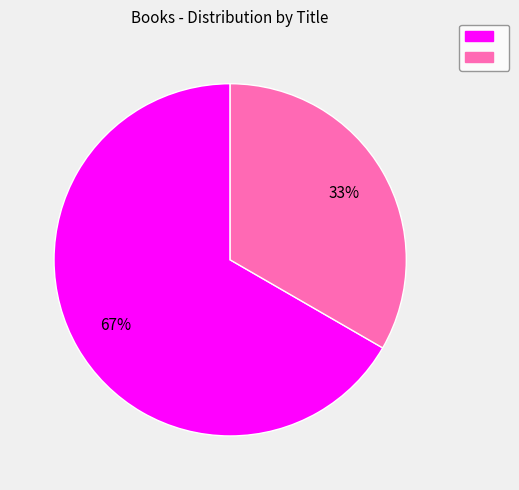

Does any single category account for the majority?

Yes